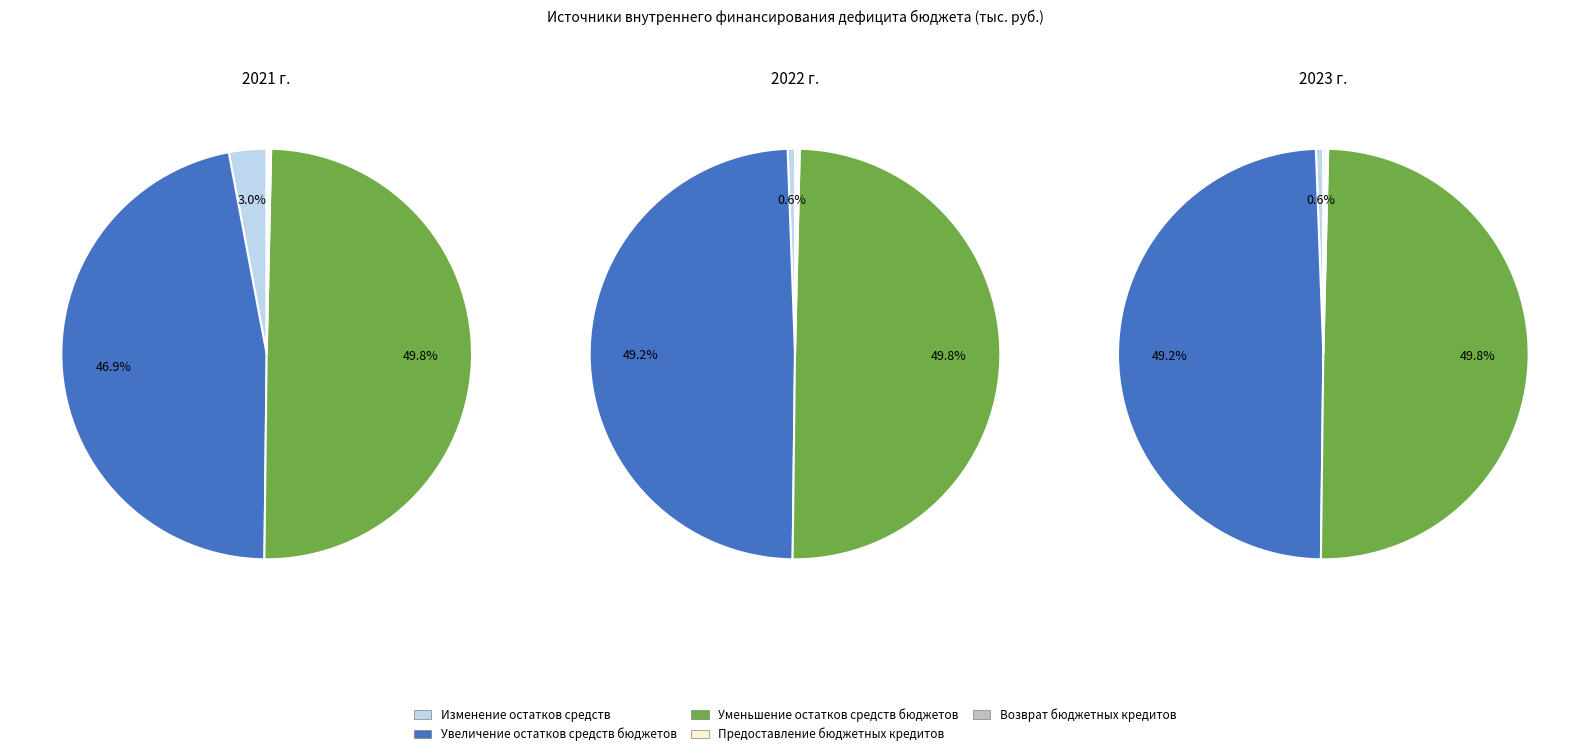

Combined, do Увеличение остатков средств бюджетов and Изменение остатков средств account for over 50%?

No